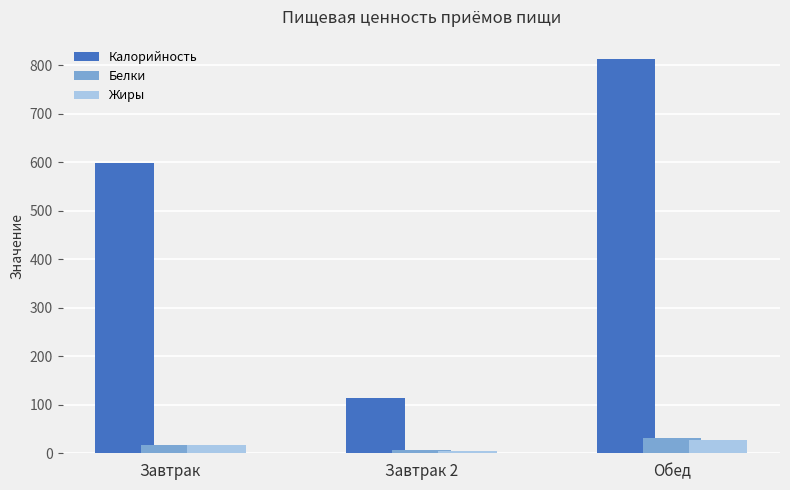

What is the total value across all series at Завтрак 2?

125